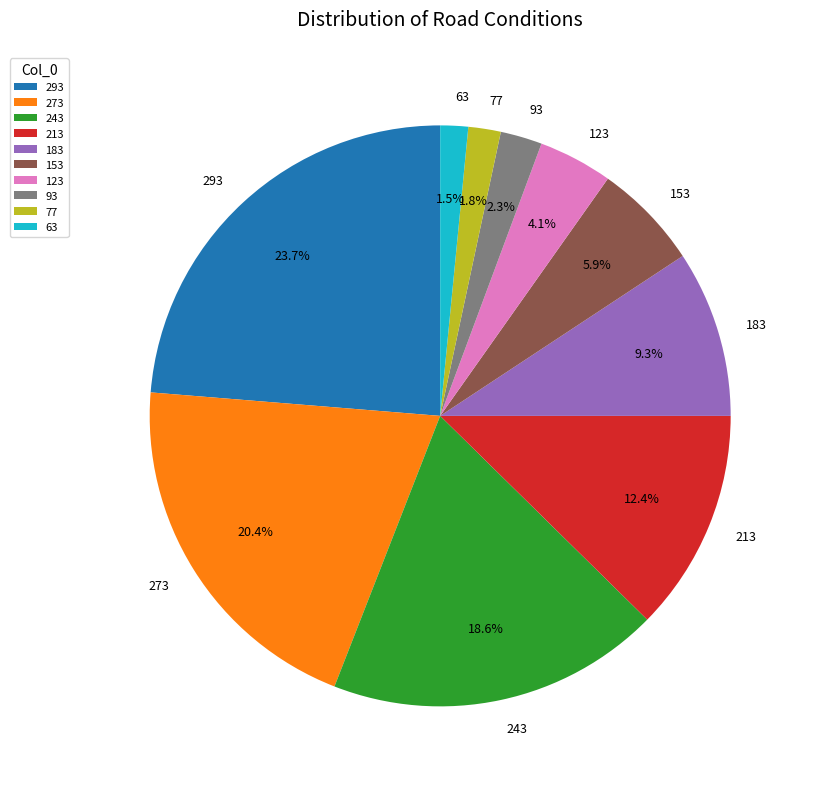

Count the number of slices in the pie.

10